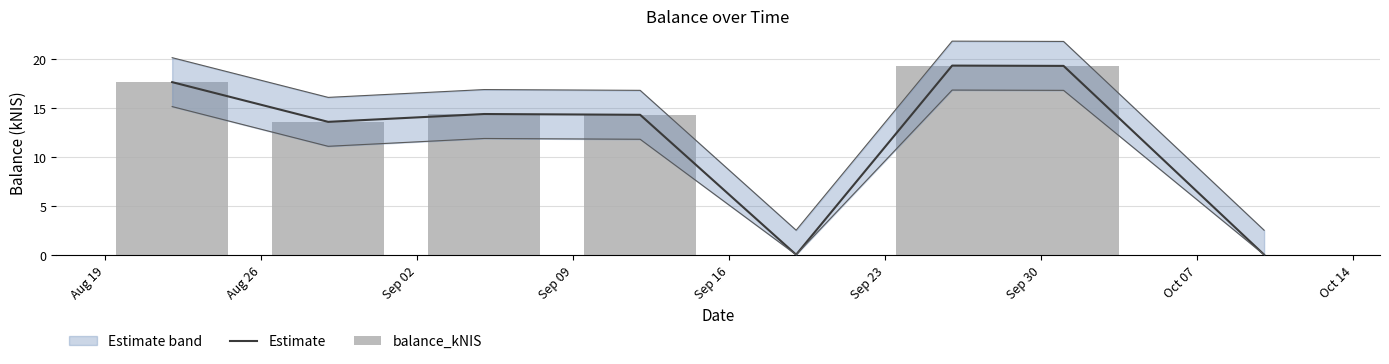

What is the value of the Estimate bar at the 3rd from the left?

14.4